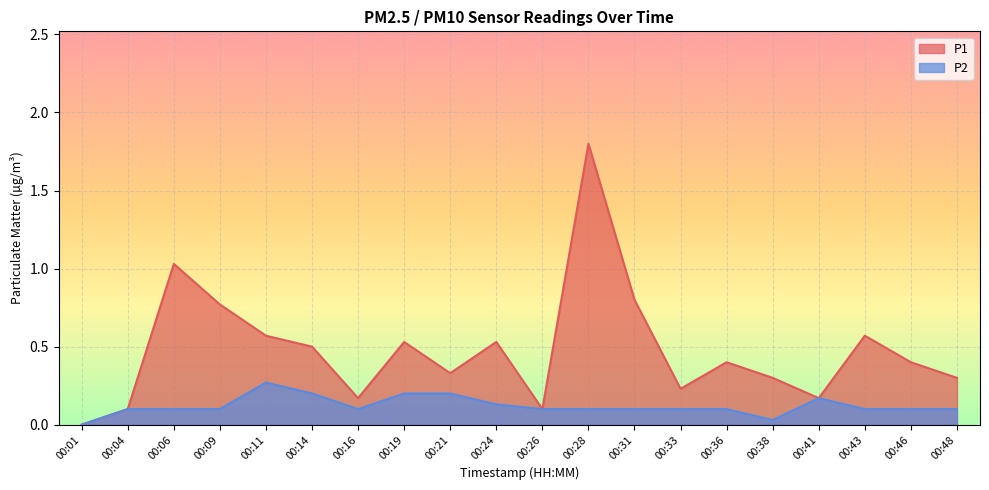

In P2, how many points are higher than both neighbors (excluding endpoints)?

2